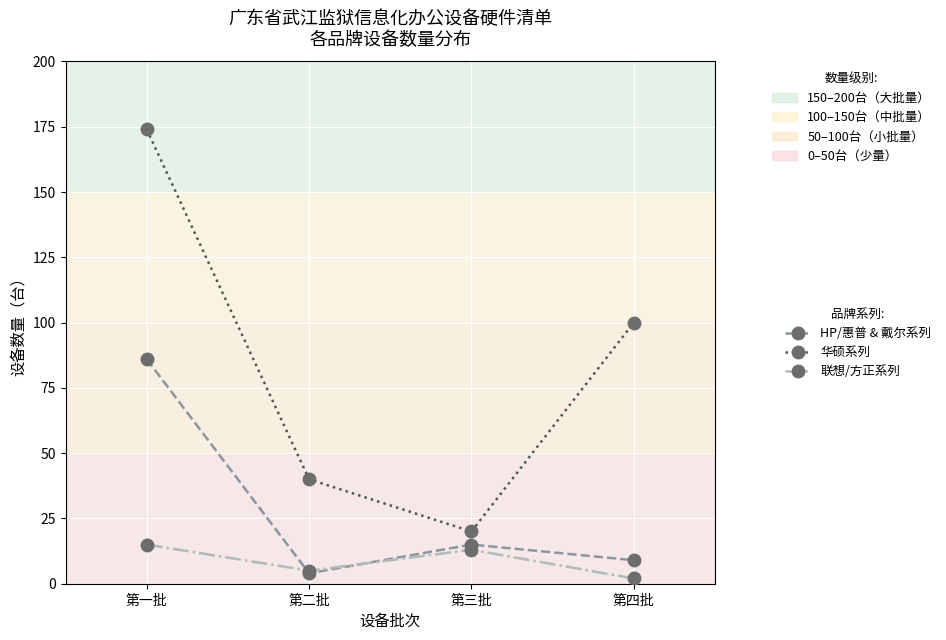

Where does the 华硕系列 series first go above 100?

第一批